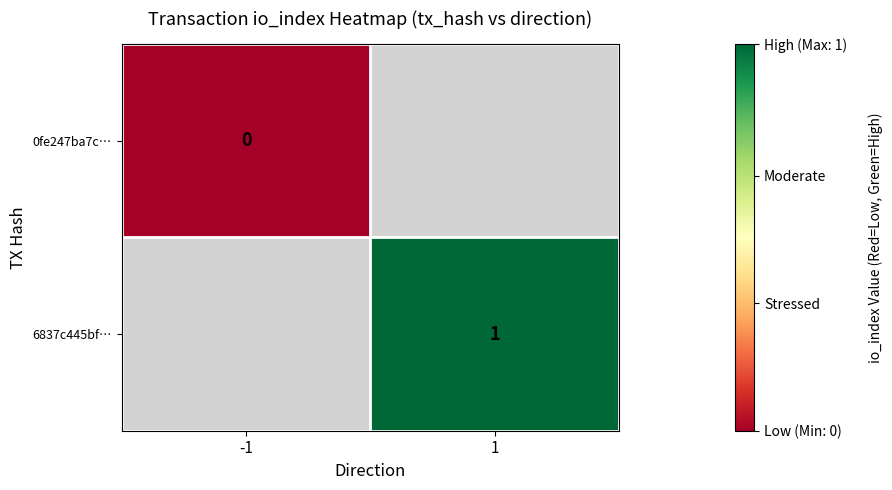

How many distinct data groups are displayed?

2